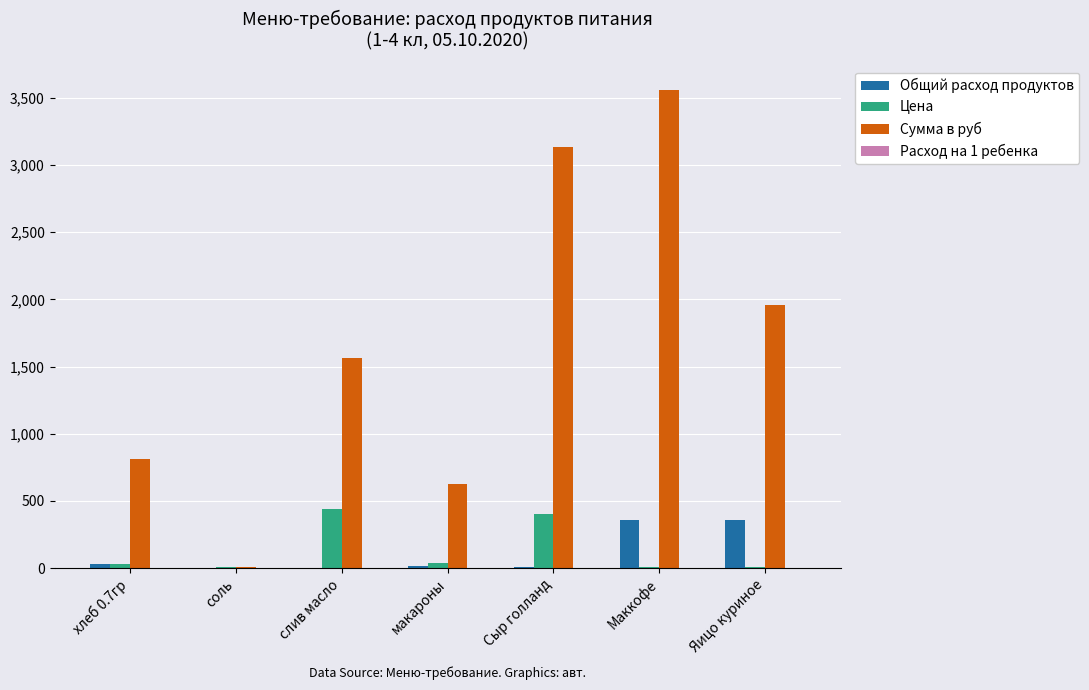

What is the maximum value shown in the chart?

3560.0